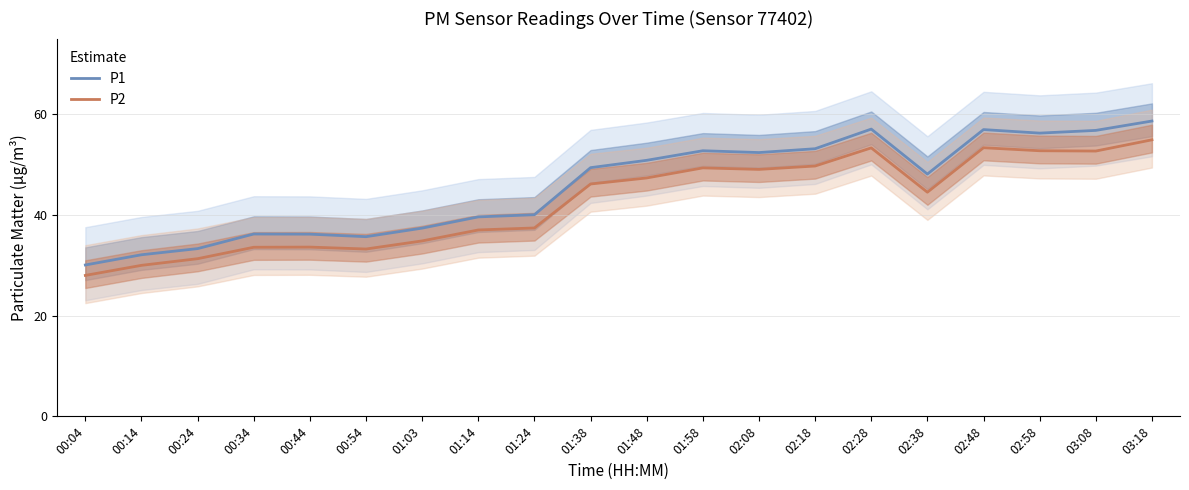

Reading left to right, what are all the values shown in this chart?

P1: 00:04=30.1	00:14=32.1	00:24=33.3	00:34=36.2	00:44=36.2	00:54=35.7	01:03=37.4	01:14=39.6	01:24=40.0	01:38=49.4	01:48=50.8	01:58=52.7	02:08=52.4	02:18=53.1	02:28=57.0	02:38=48.1	02:48=56.9	02:58=56.2	03:08=56.8	03:18=58.6
P2: 00:04=28.0	00:14=30.0	00:24=31.3	00:34=33.6	00:44=33.6	00:54=33.2	01:03=34.8	01:14=37.0	01:24=37.4	01:38=46.1	01:48=47.3	01:58=49.3	02:08=49.0	02:18=49.7	02:28=53.3	02:38=44.5	02:48=53.3	02:58=52.7	03:08=52.7	03:18=54.9